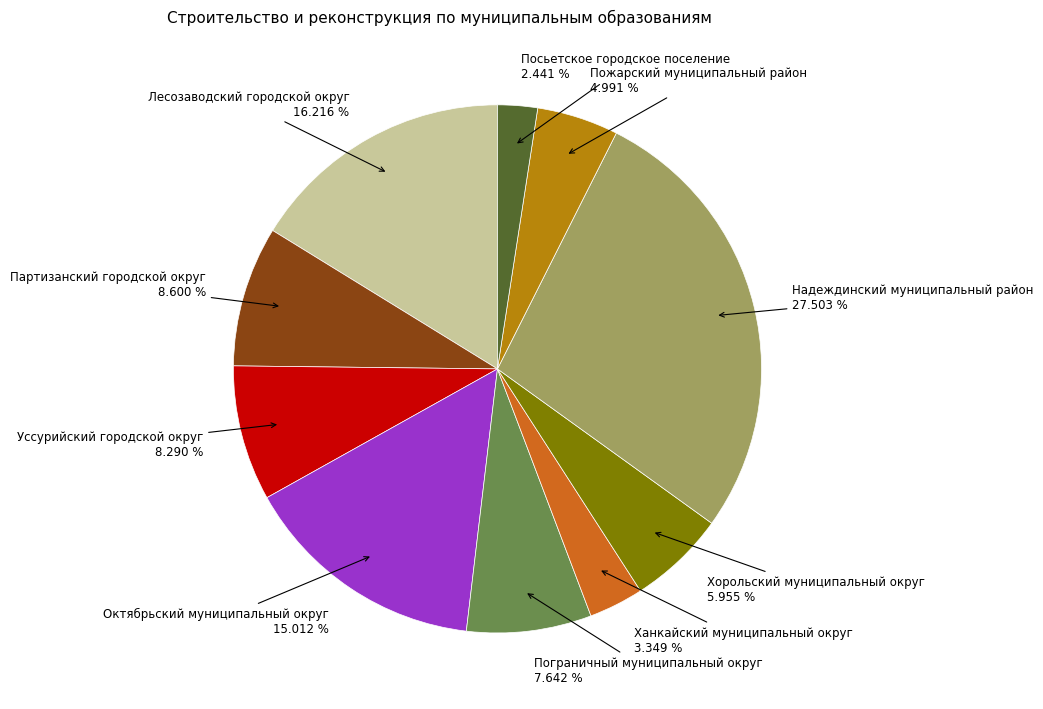

Is there any slice that represents more than half of the pie?

No